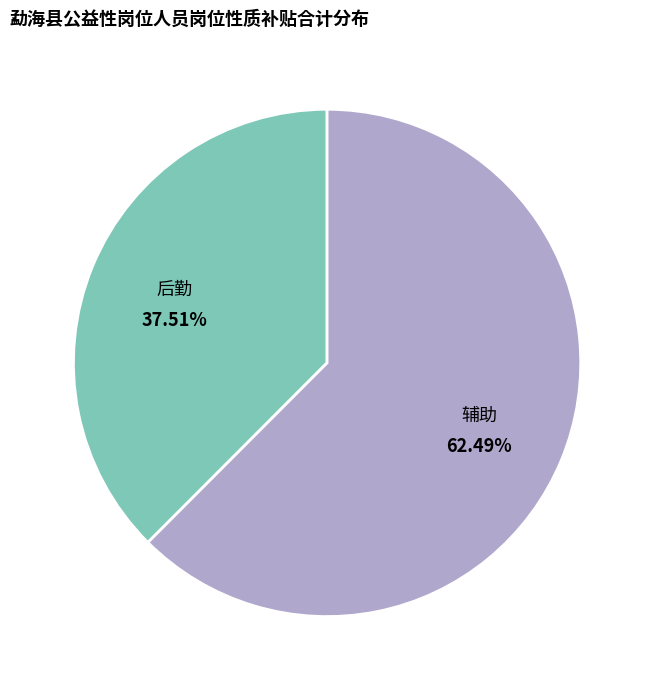

Does any single category account for the majority?

Yes